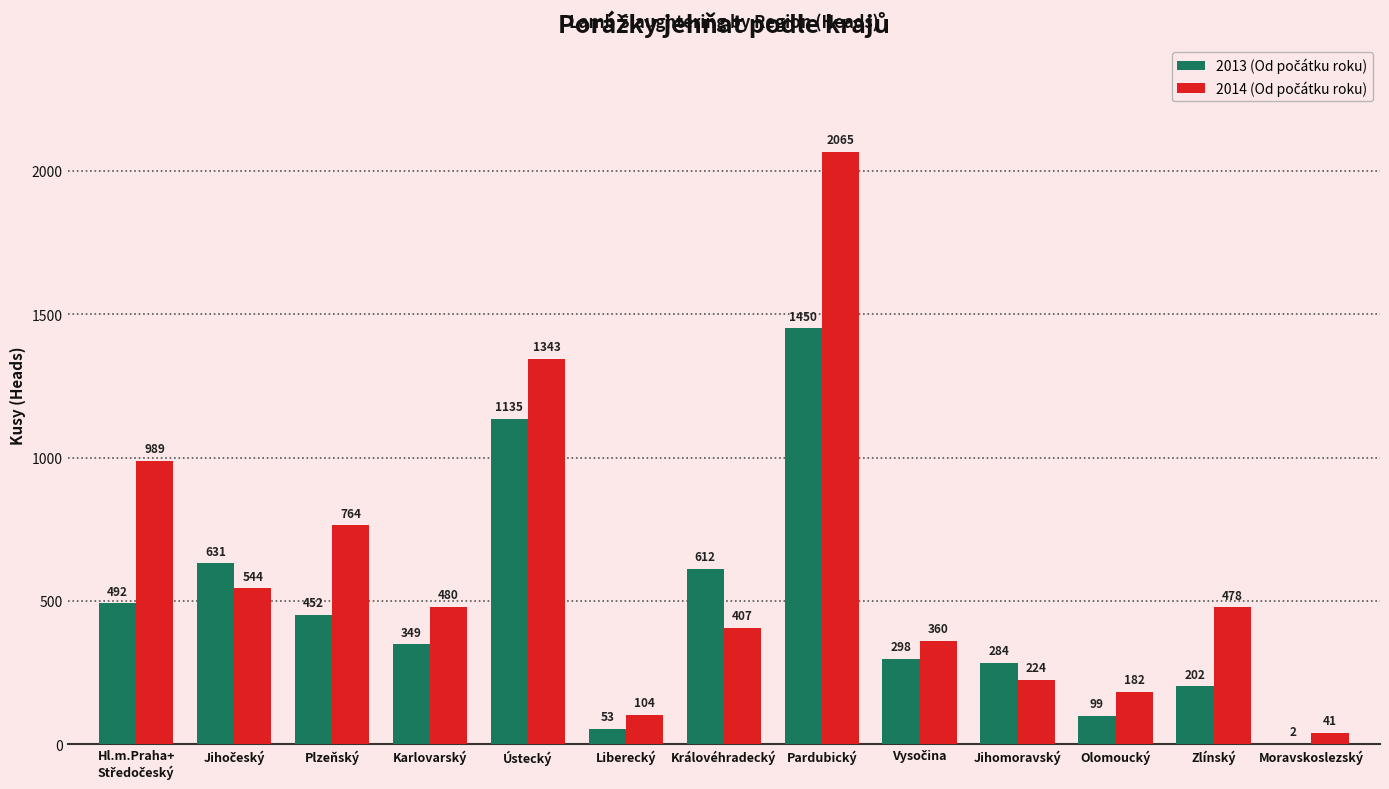

At which category is the sum across all series the highest?

Pardubický